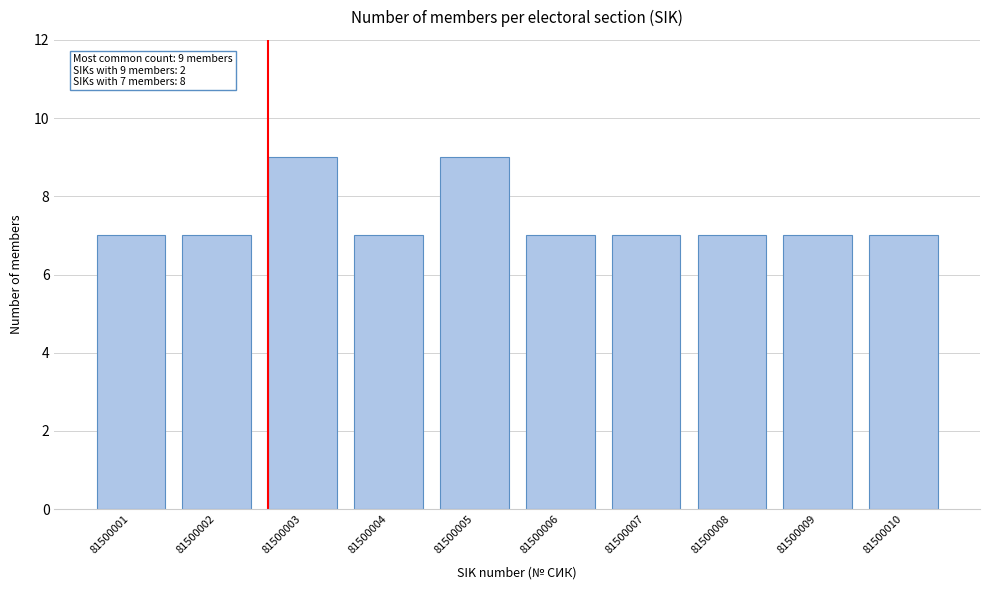

Reading left to right, what are all the values shown in this chart?

81500001=7	81500002=7	81500003=9	81500004=7	81500005=9	81500006=7	81500007=7	81500008=7	81500009=7	81500010=7